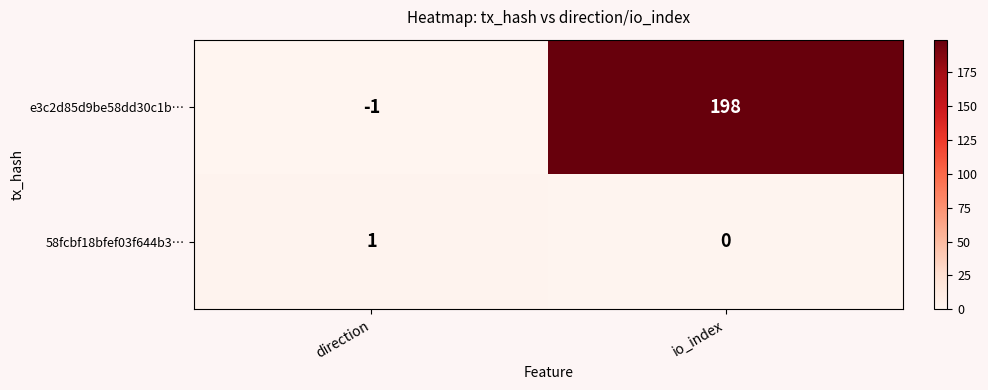

At which category is the sum across all series the highest?

io_index